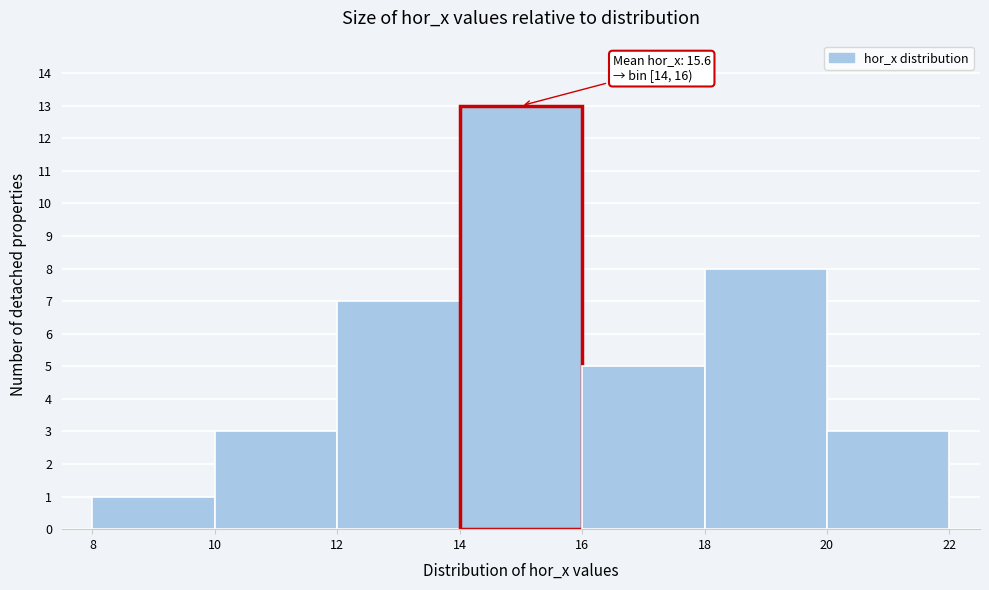

Over which range of the x-axis is the bar tallest?

14 to 16